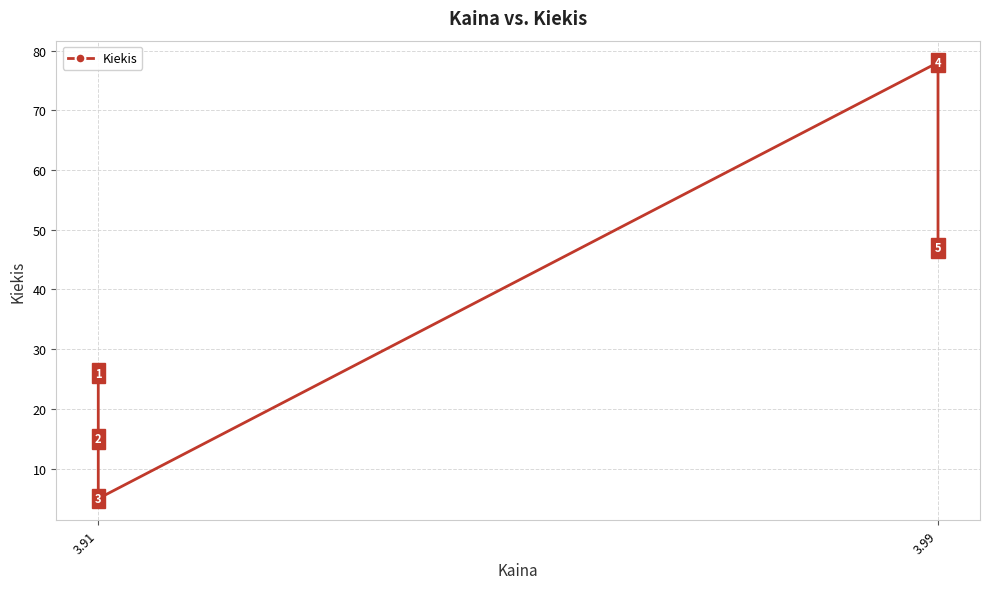

How many distinct data groups are displayed?

1